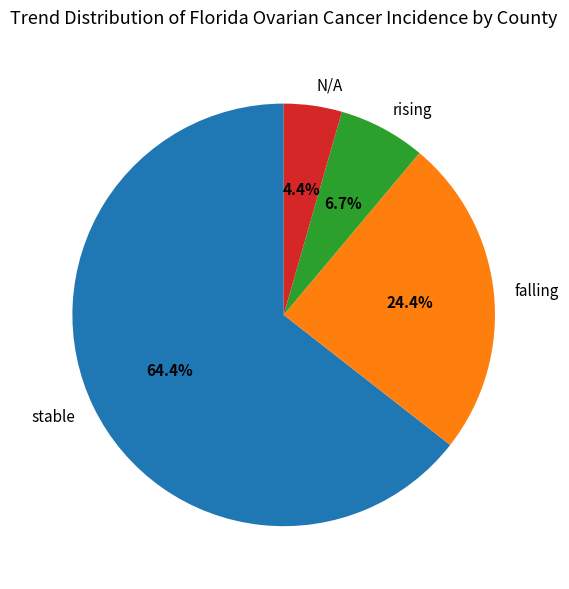

Which slice represents more than half of the pie?

stable